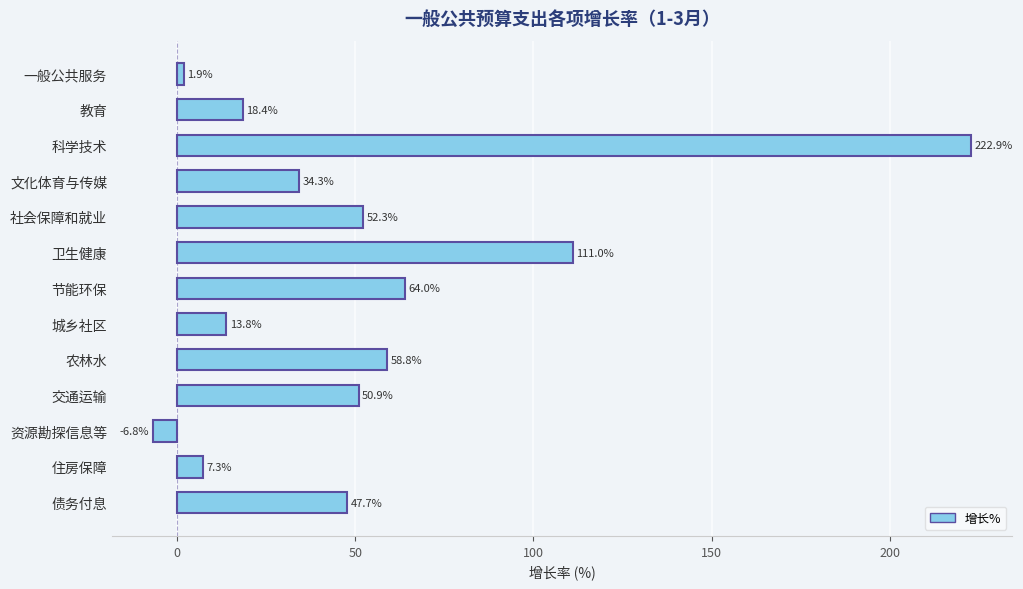

What is the approximate value at 卫生健康?

111.0